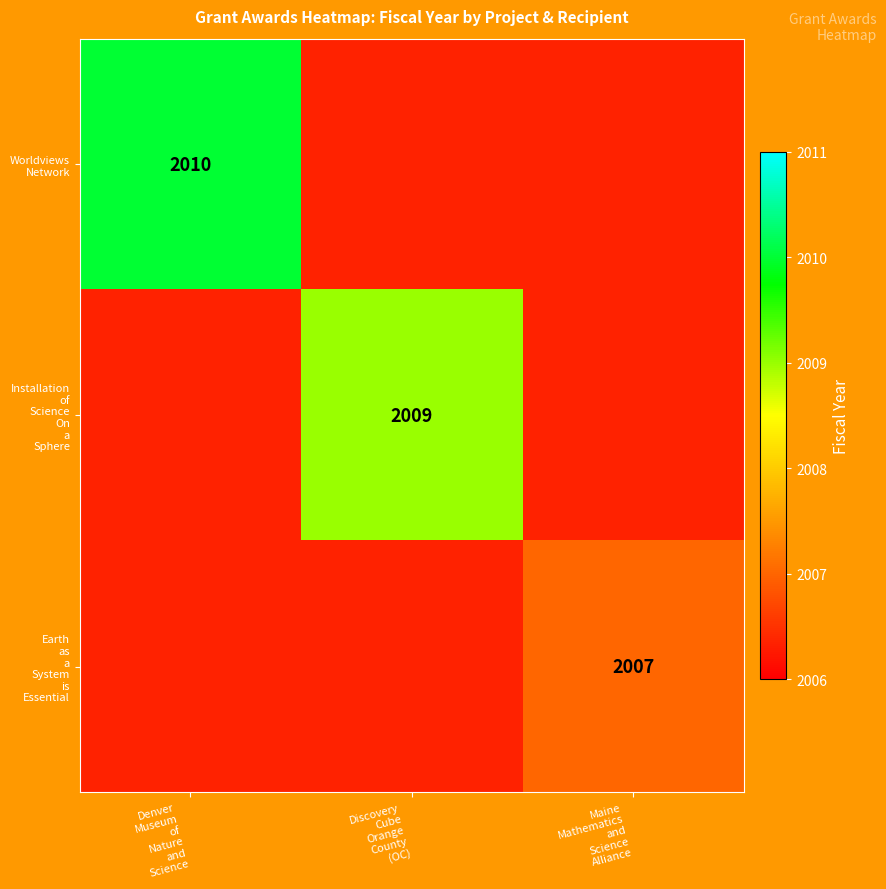

Rank the series by their maximum value, from highest to lowest.

Worldviews Network, Installation of Science On a Sphere, Earth as a System is Essential